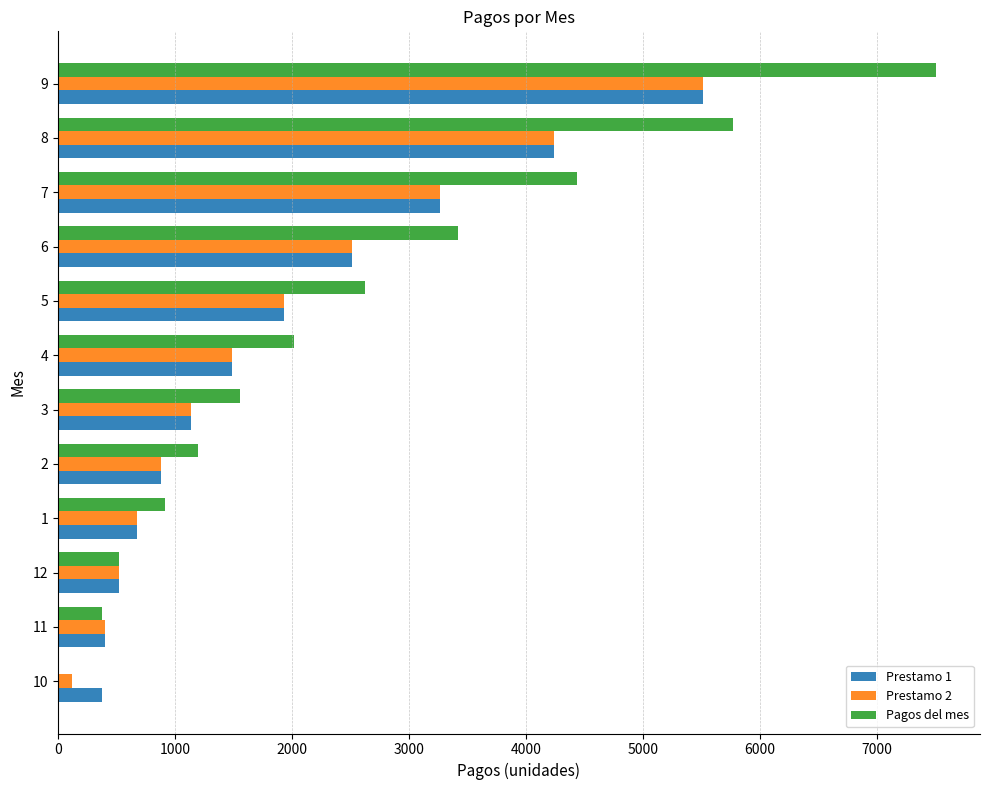

Count the number of categories in the chart.

12